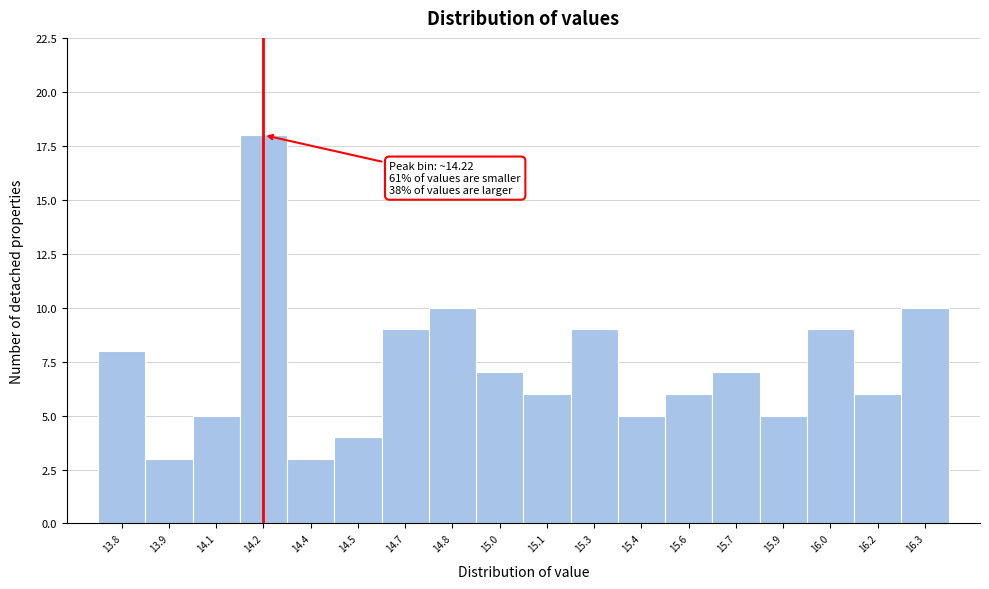

Over which range of the x-axis is the bar tallest?

14.15 to 14.30